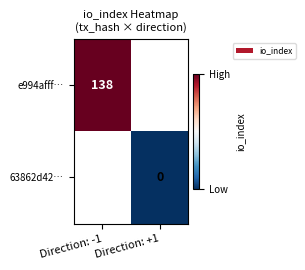

The e994afff… series shows 138 at Direction: -1. True or false?

True